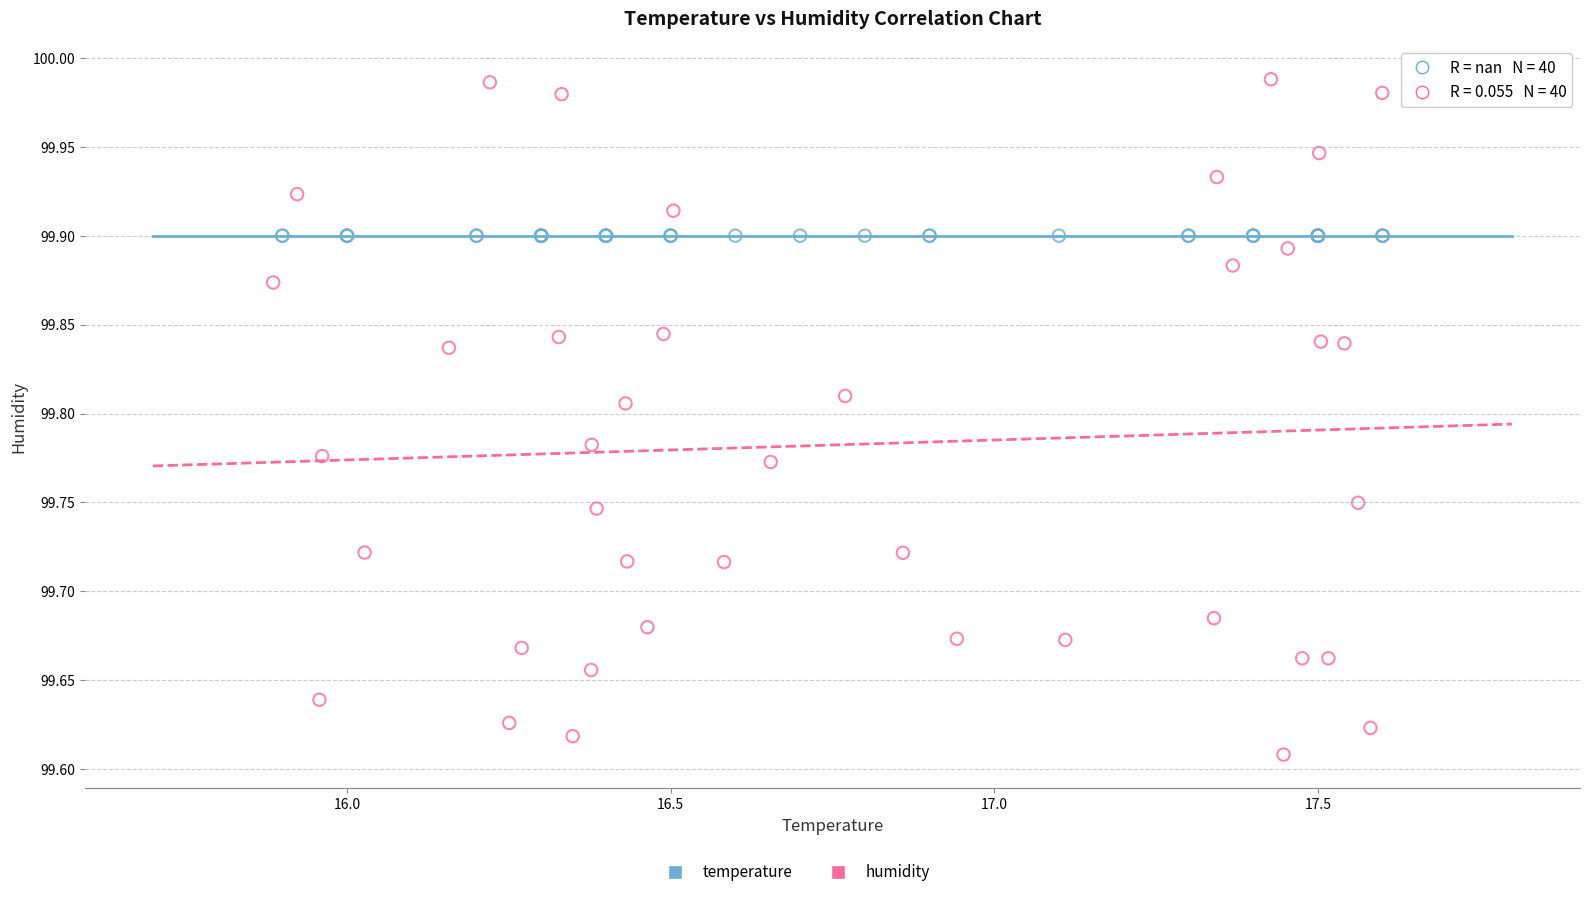

Which series reaches the maximum Y coordinate?

humidity